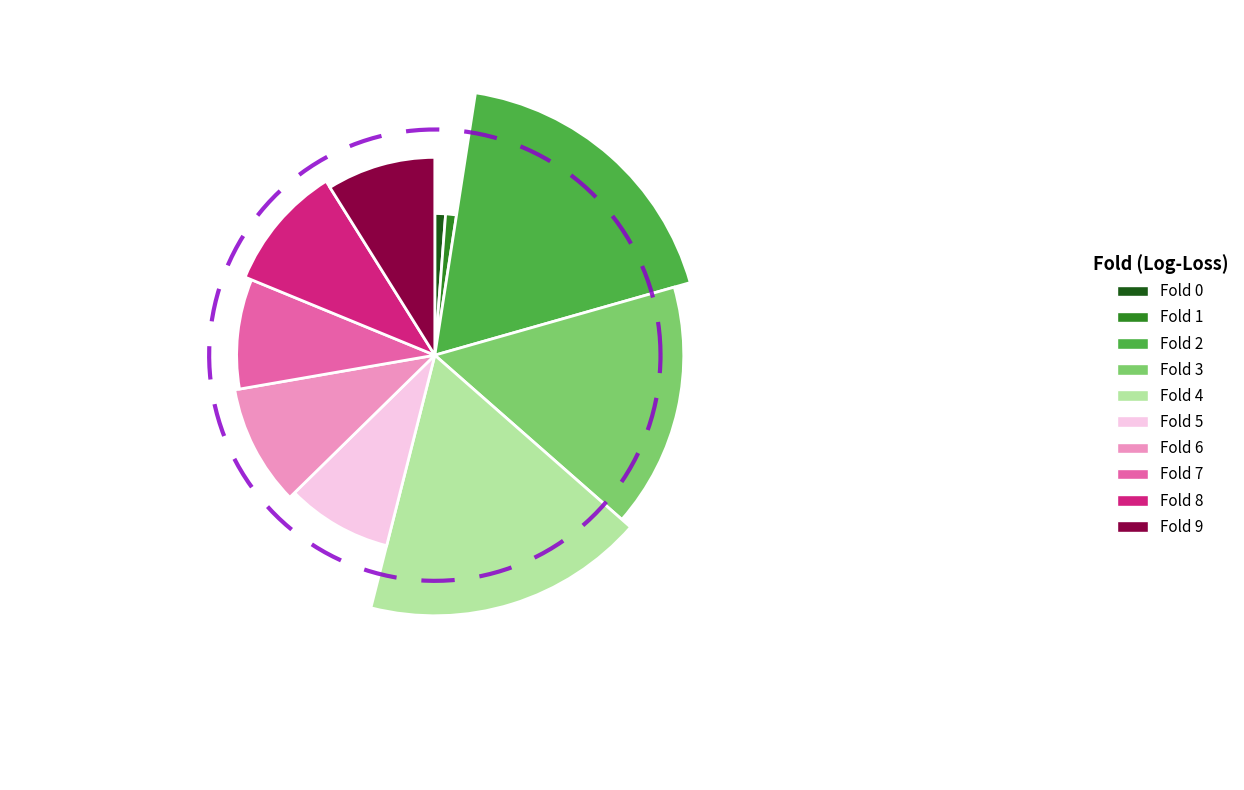

What percentage is the fold_8 slice, to the nearest percent?

10%